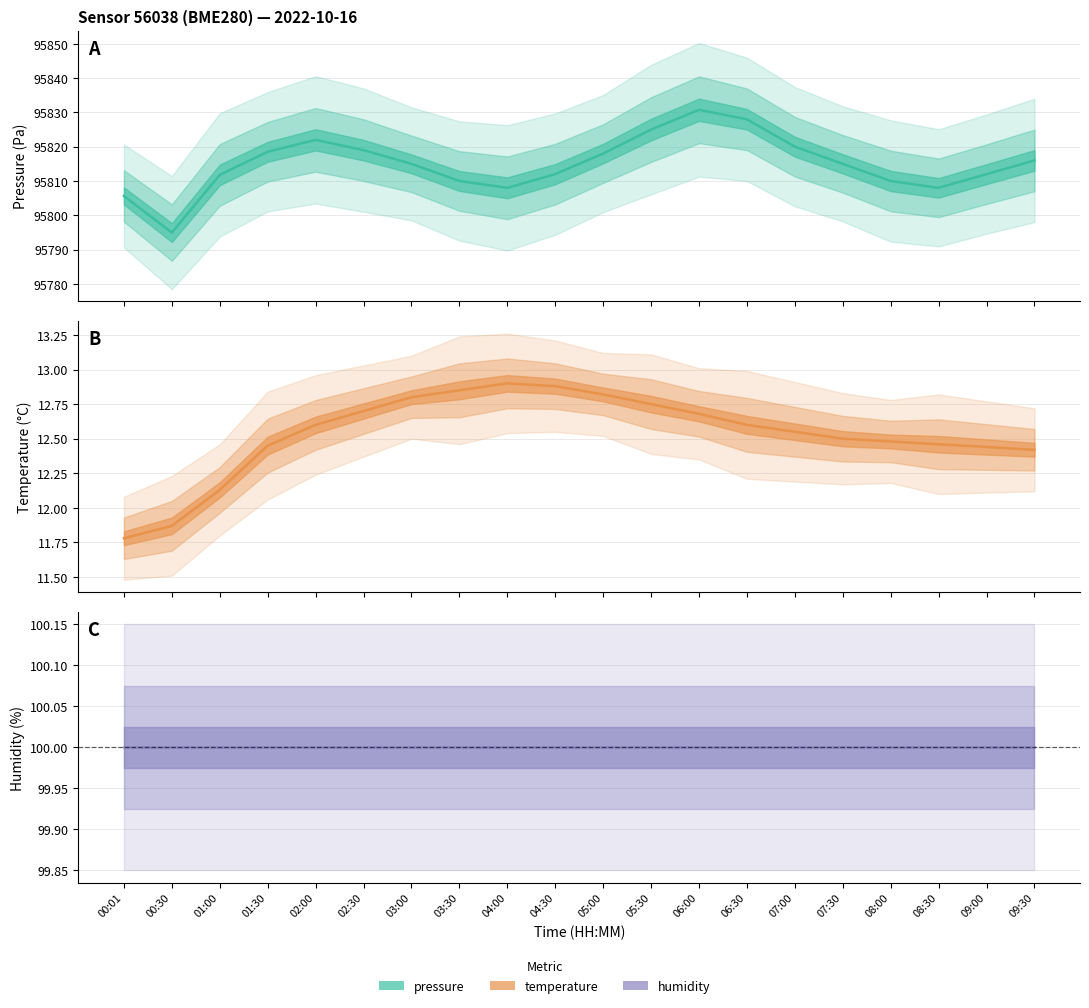

What is the sum of all temperature values?

250.7